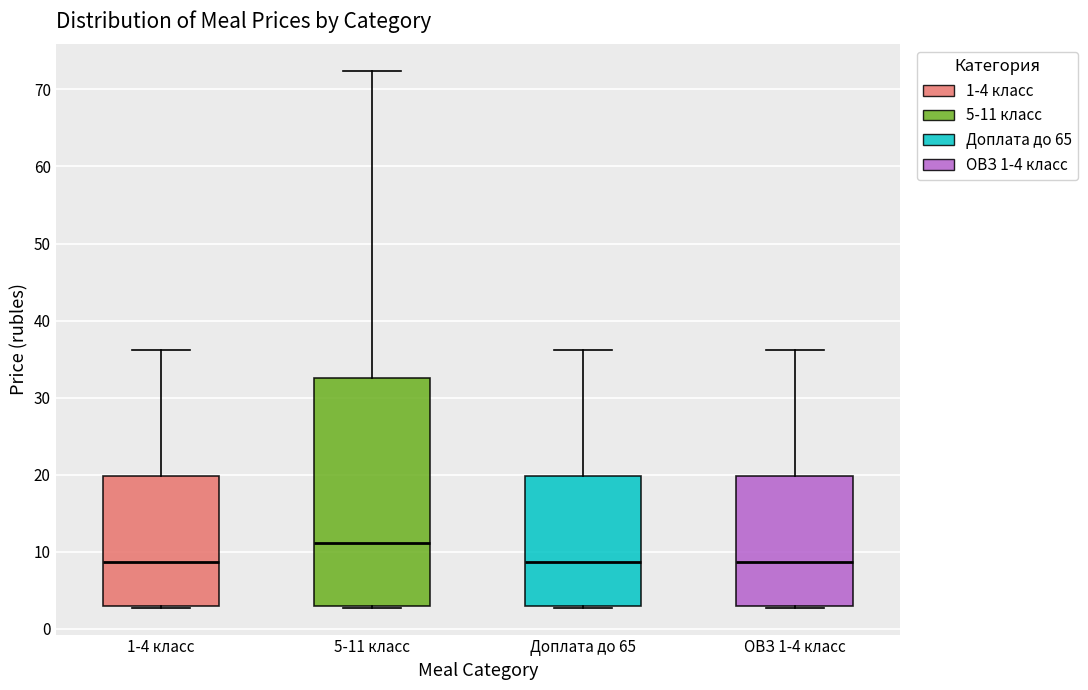

Reading left to right, transcribe this box plot: for each box, give where its median line is, the range the box spans, and where its two whiskers end, as read against the y-axis. The values are not printed on the chart, so give them approximately, as read against the axis.

1-4 класс: median 9, box 3 to 20, whiskers 3 to 36
5-11 класс: median 11, box 3 to 32, whiskers 3 to 72
Доплата до 65: median 9, box 3 to 20, whiskers 3 to 36
ОВЗ 1-4 класс: median 9, box 3 to 20, whiskers 3 to 36